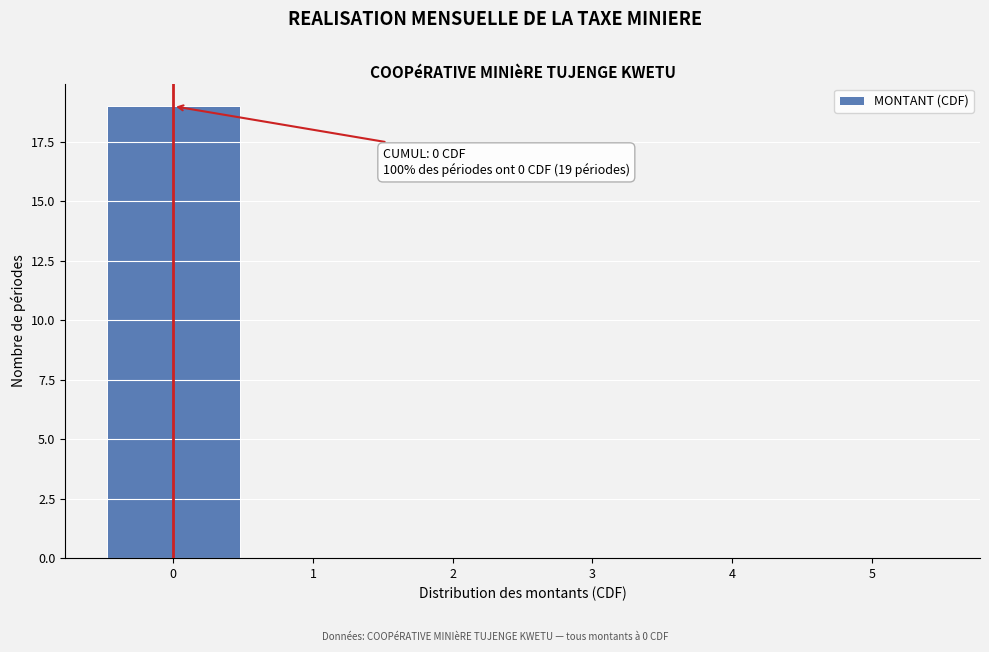

Reading left to right, what are all the values shown in this chart?

0=19	1=0	2=0	3=0	4=0	5=0